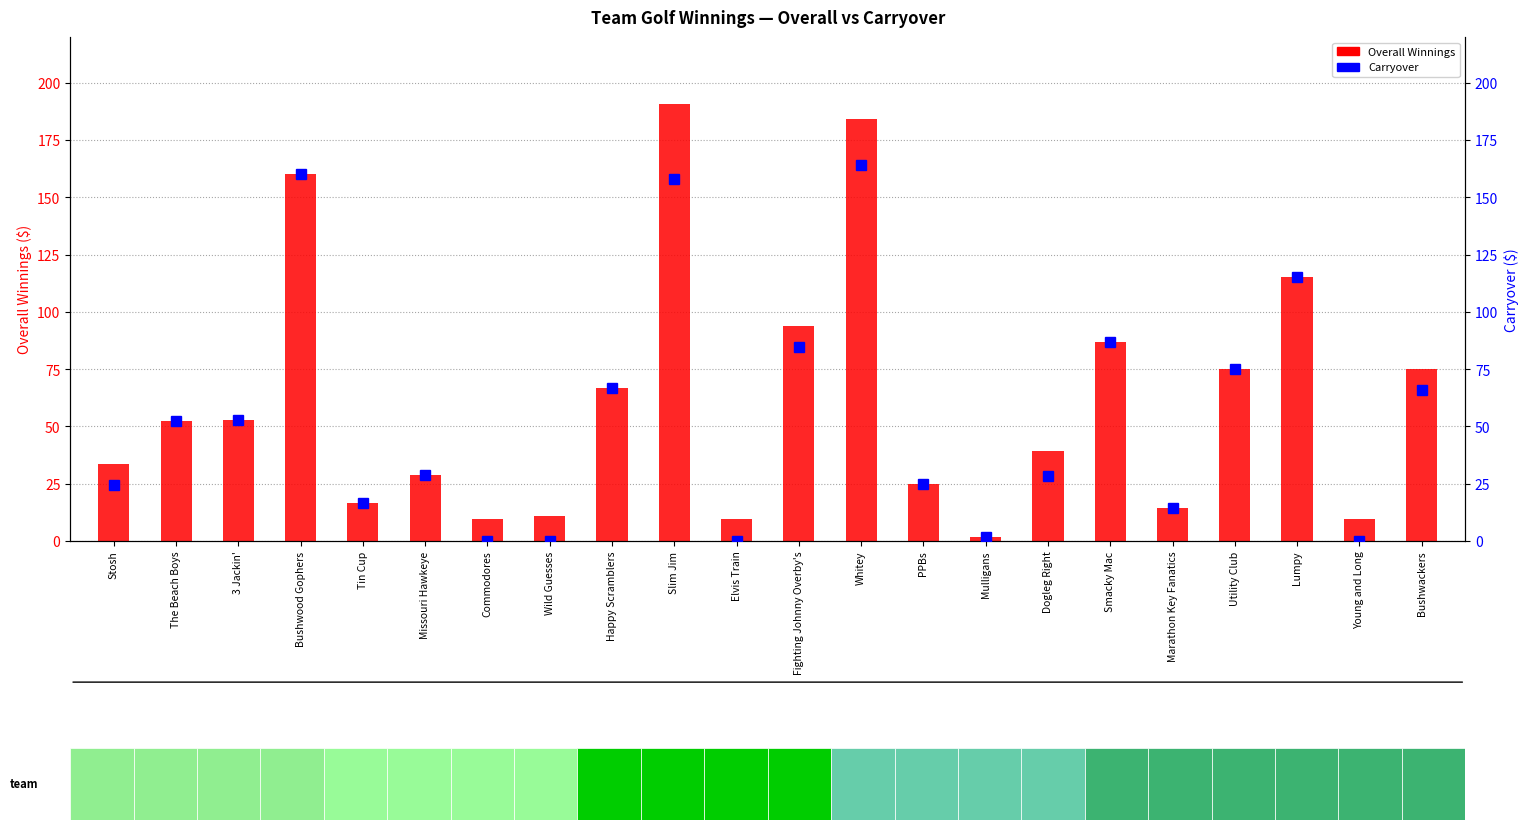

Does the chart contain any negative values?

No